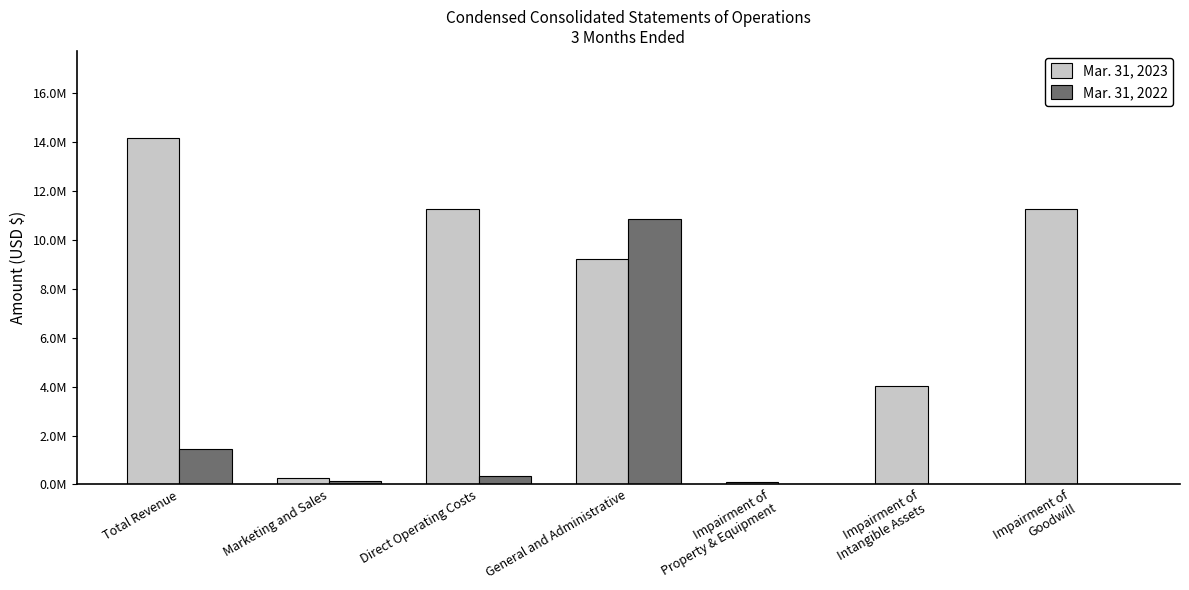

Are the bars grouped side by side (vs. stacked)?

Yes